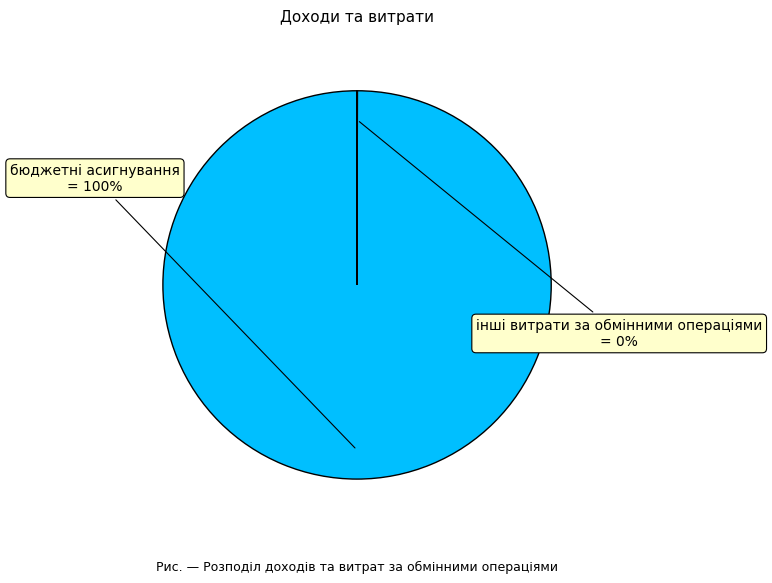

What is the largest slice in the pie chart?

бюджетні асигнування